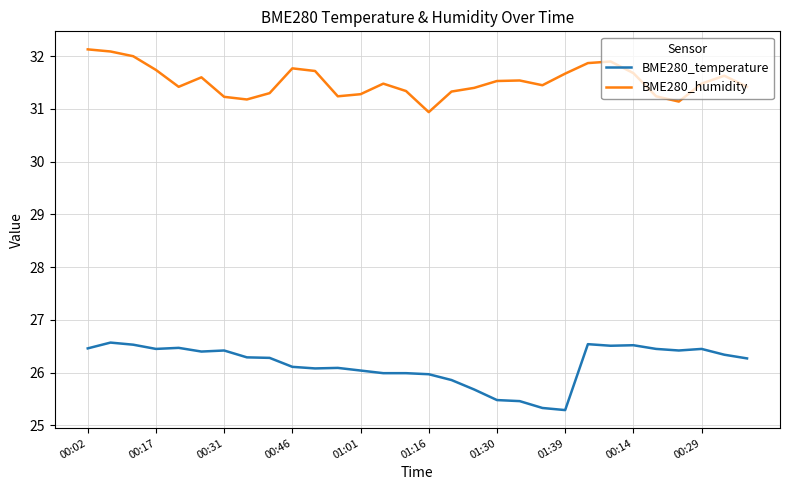

Which series has the widest spread of values?

BME280_temperature